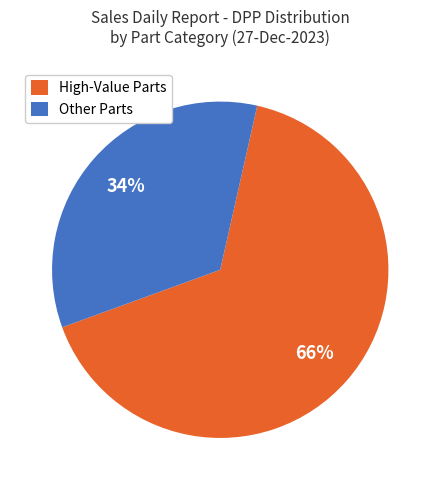

To the nearest percent, what is the average slice percentage?

50%